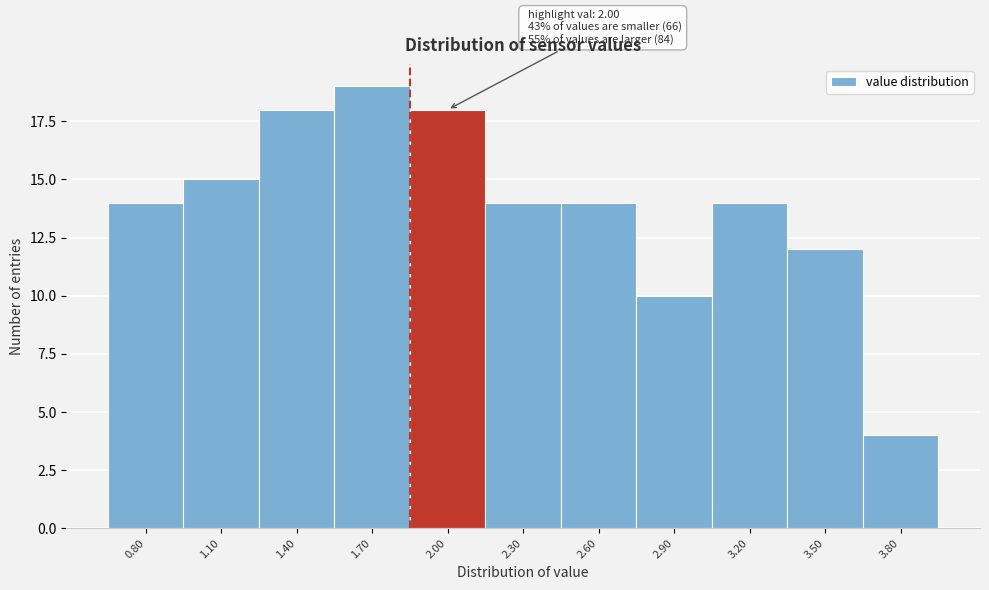

Reading right to left, extract all data points from this chart.

4	12	14	10	14	14	18	19	18	15	14